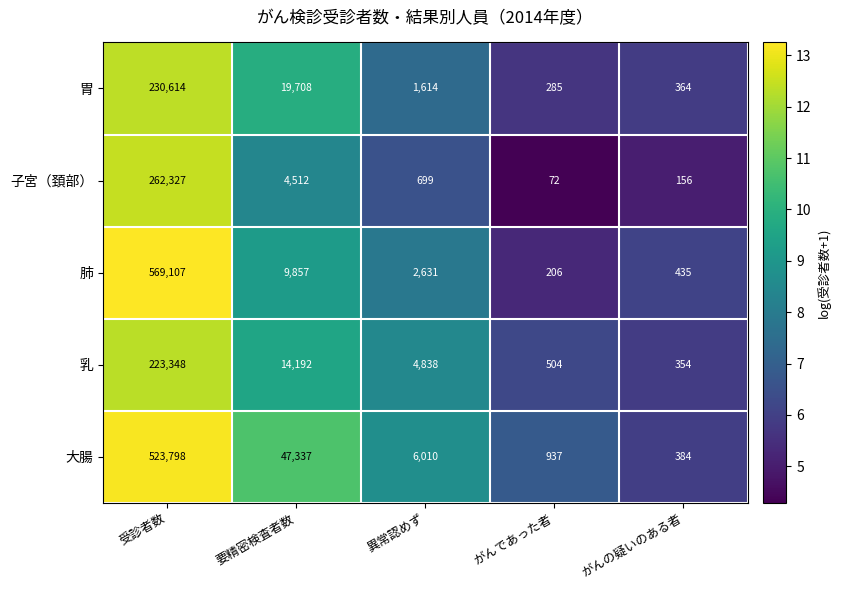

Which series changed the most between 受診者数 and 異常認めず?

肺